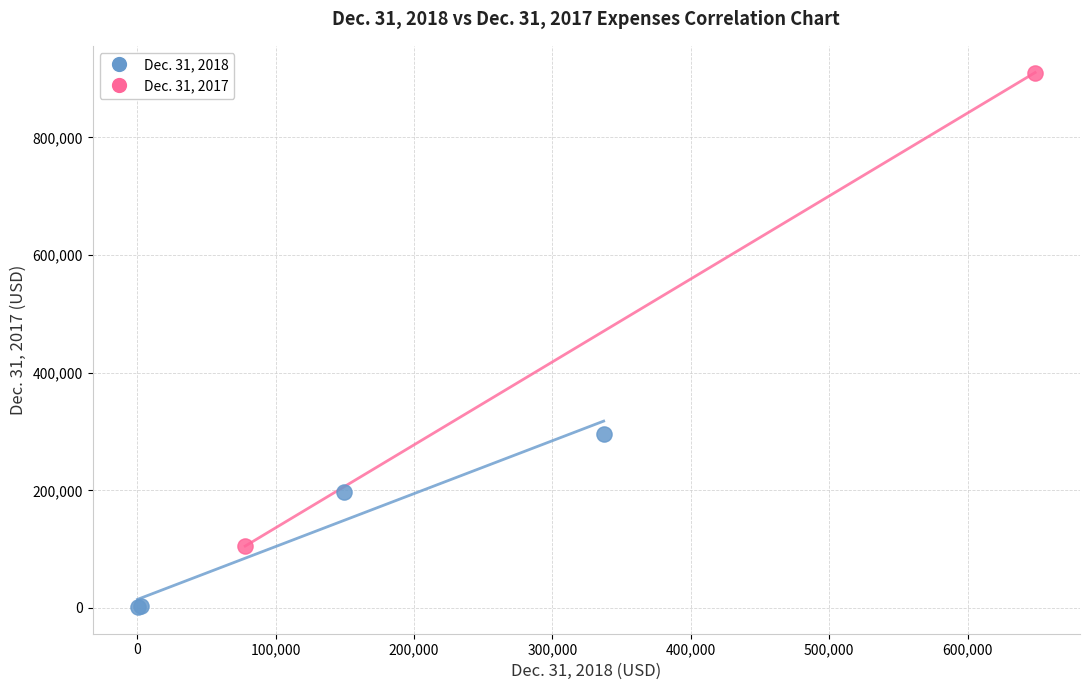

What are all the series names shown in the legend?

Dec. 31, 2018, Dec. 31, 2017